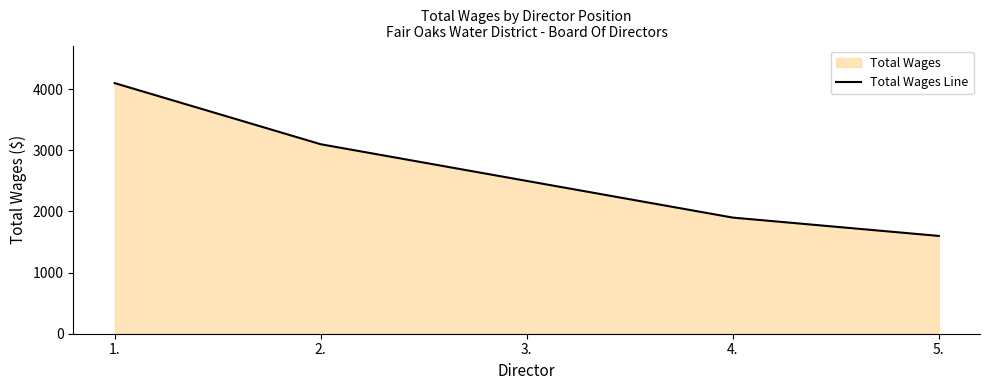

How many values are below 2500?

2